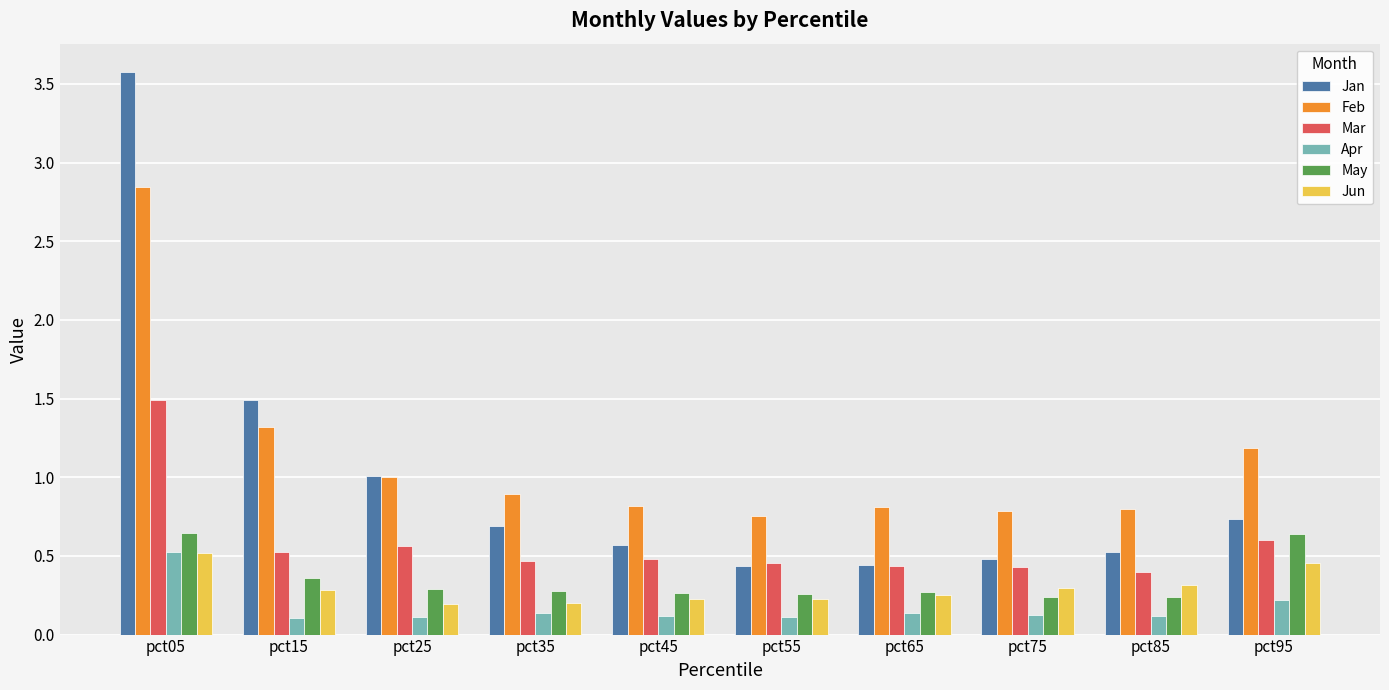

What is the spread (max minus min) of values at pct75?

0.7